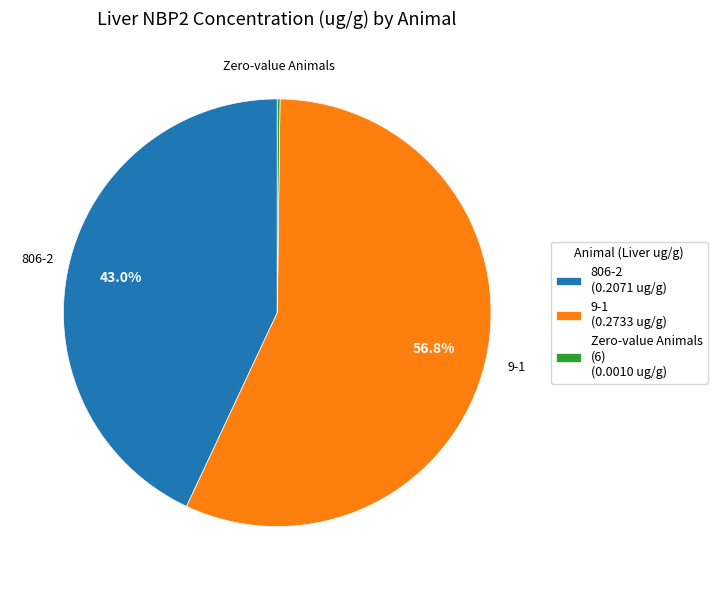

Which slice represents more than half of the pie?

9-1 (0.2733 ug/g)